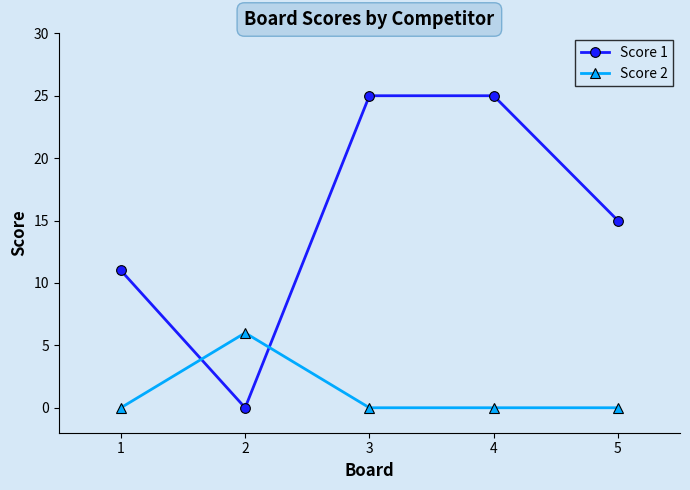

True or false: Score 1 and Score 2 intersect in this chart.

True